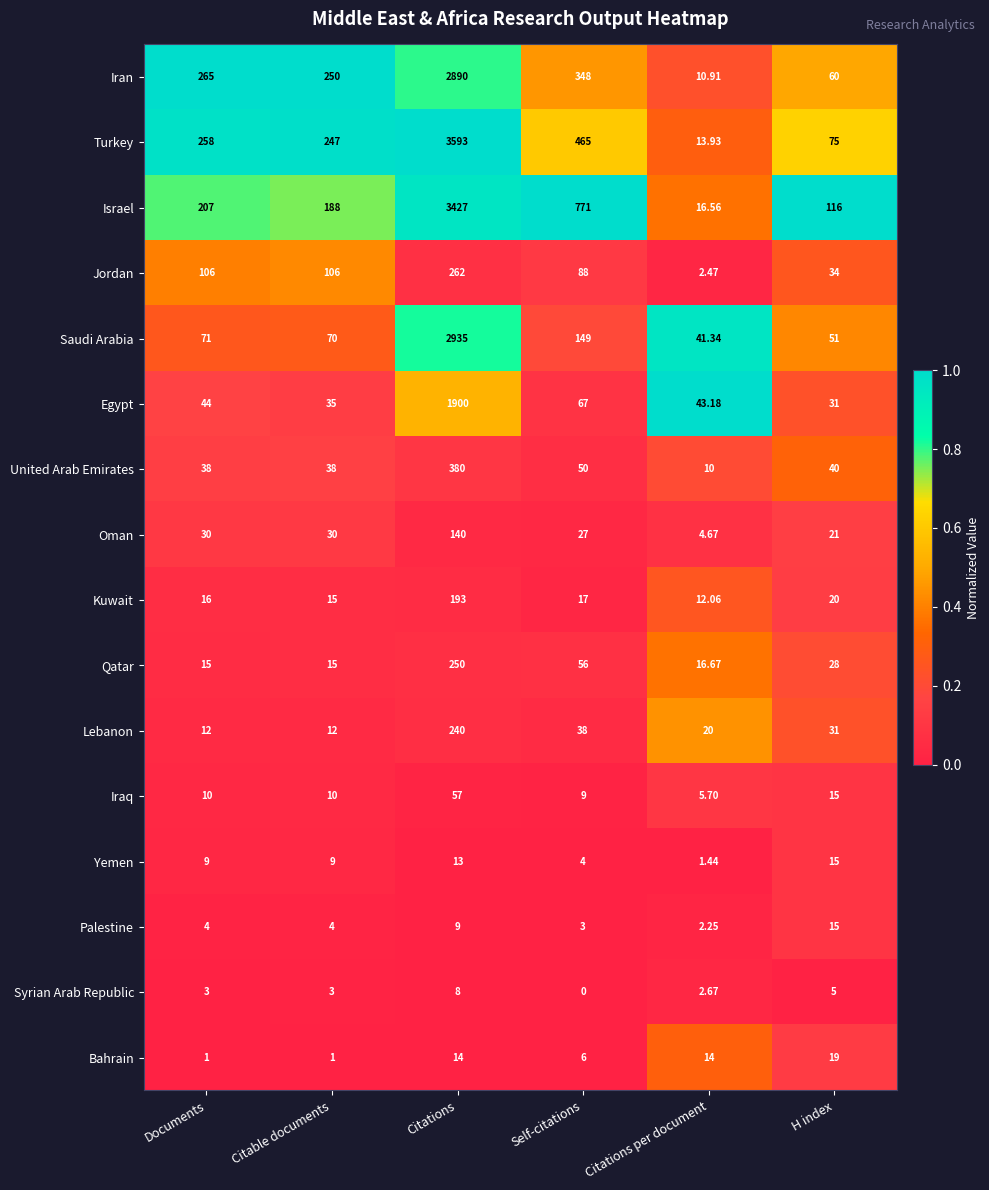

At which category is the sum across all series the highest?

Citations